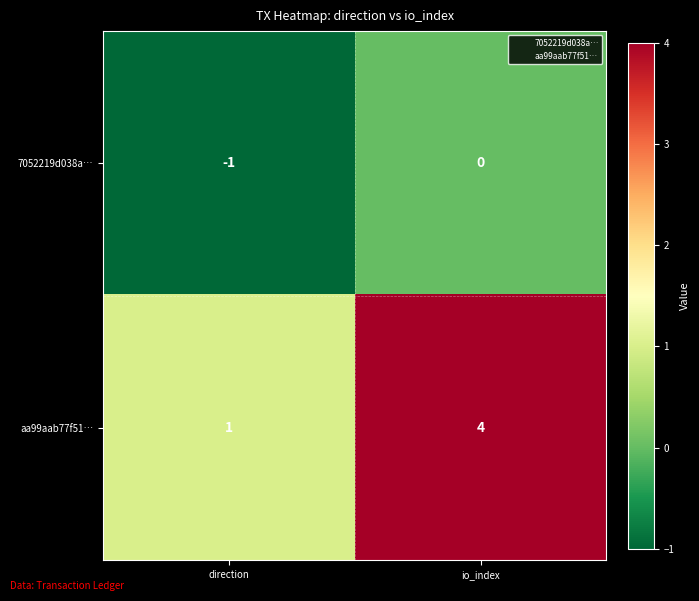

How many negative values does the 7052219d038a… series have?

1